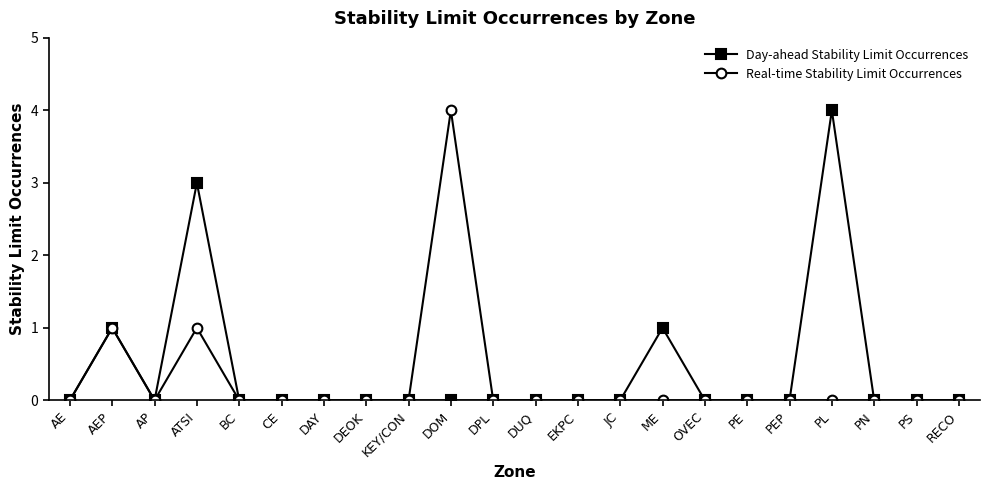

What is the difference between the second highest and second lowest values in the Real-time Stability Limit Occurrences series?

1